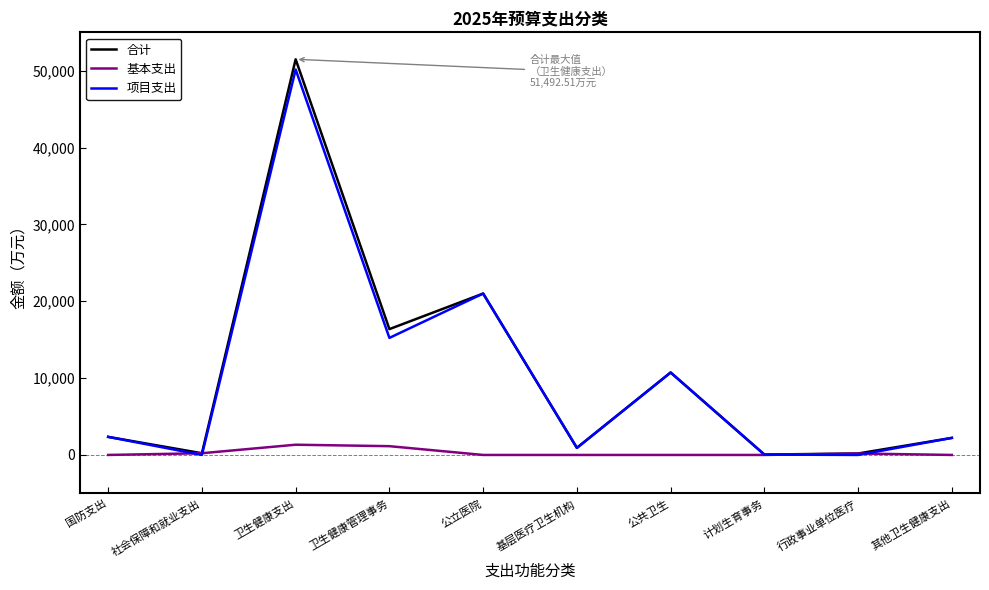

Is the value of 合计 at 基层医疗卫生机构 greater than the value of 项目支出 at 社会保障和就业支出?

Yes